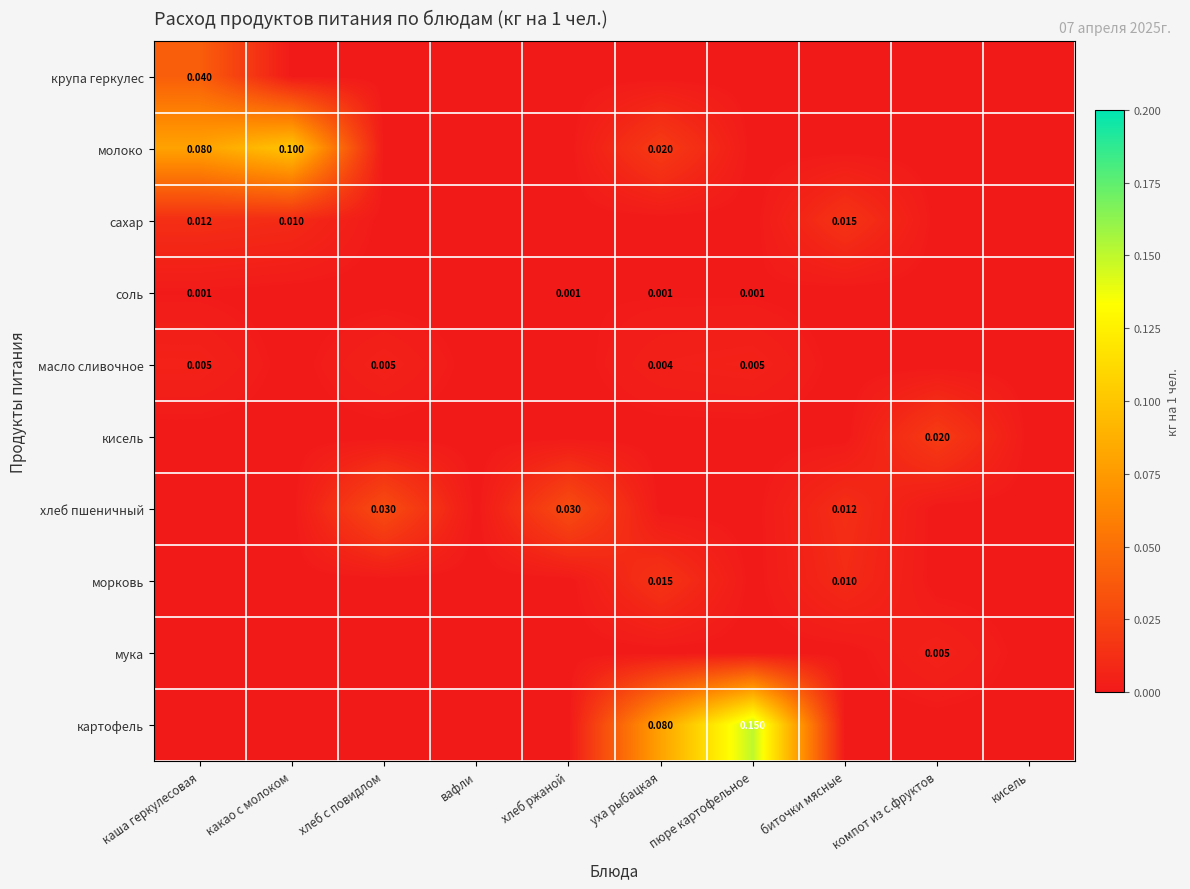

Count the number of data series in this chart.

10